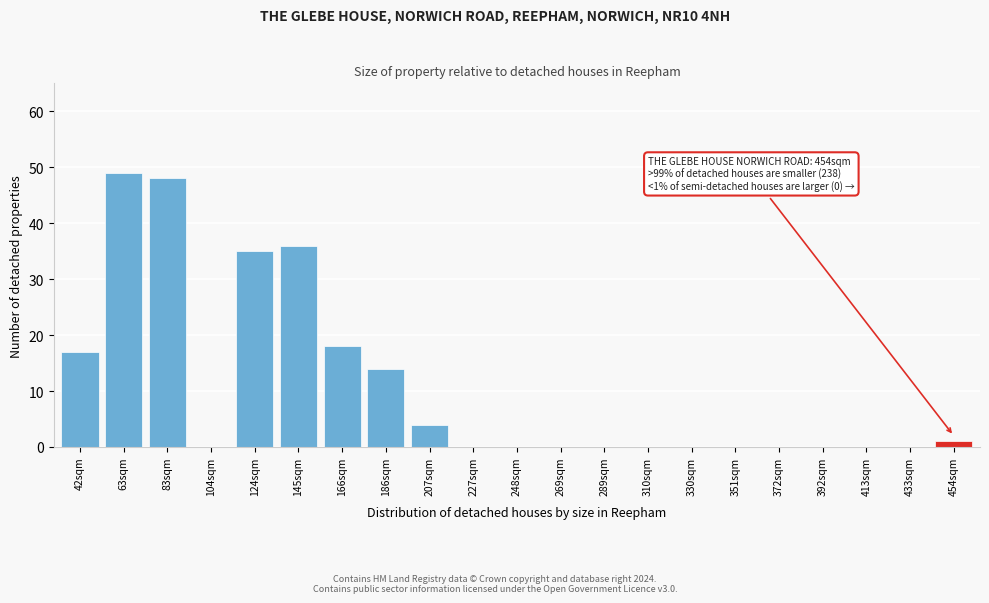

Reading left to right, extract all data points from this chart.

42sqm=17	63sqm=49	83sqm=48	104sqm=0	124sqm=35	145sqm=36	166sqm=18	186sqm=14	207sqm=4	227sqm=0	248sqm=0	269sqm=0	289sqm=0	310sqm=0	330sqm=0	351sqm=0	372sqm=0	392sqm=0	413sqm=0	433sqm=0	454sqm=1